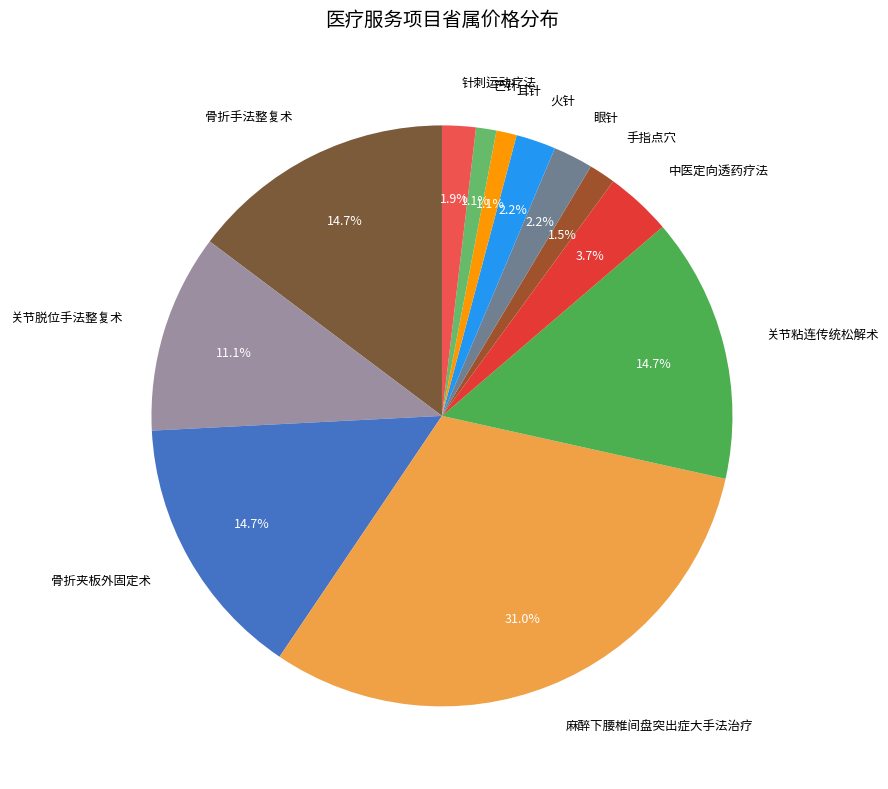

Is there a majority slice in this chart?

No